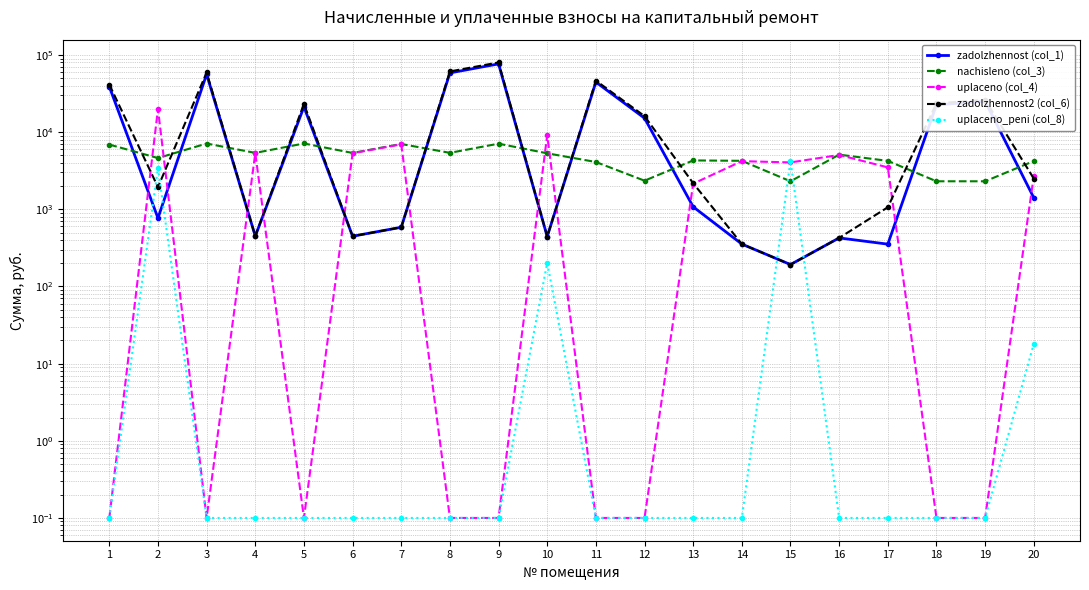

In nachisleno (col_3), how many points are higher than both neighbors (excluding endpoints)?

6